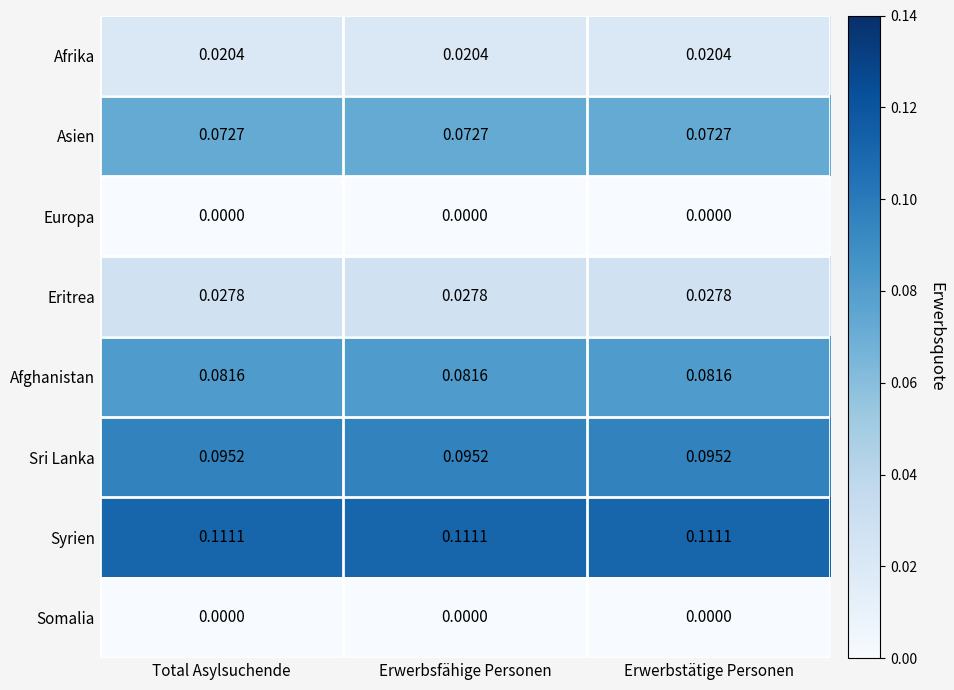

What is the total value across all series at Total Asylsuchende?

0.4